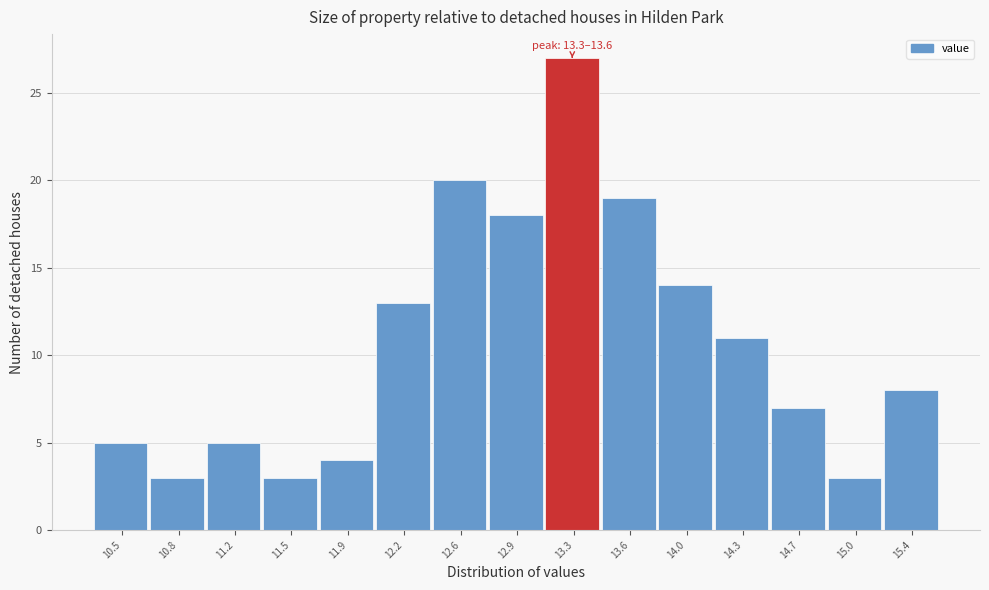

Reading left to right, transcribe all the data shown in this chart.

10.5=5	10.8=3	11.2=5	11.5=3	11.9=4	12.2=13	12.6=20	12.9=18	13.3=27	13.6=19	14.0=14	14.3=11	14.7=7	15.0=3	15.4=8